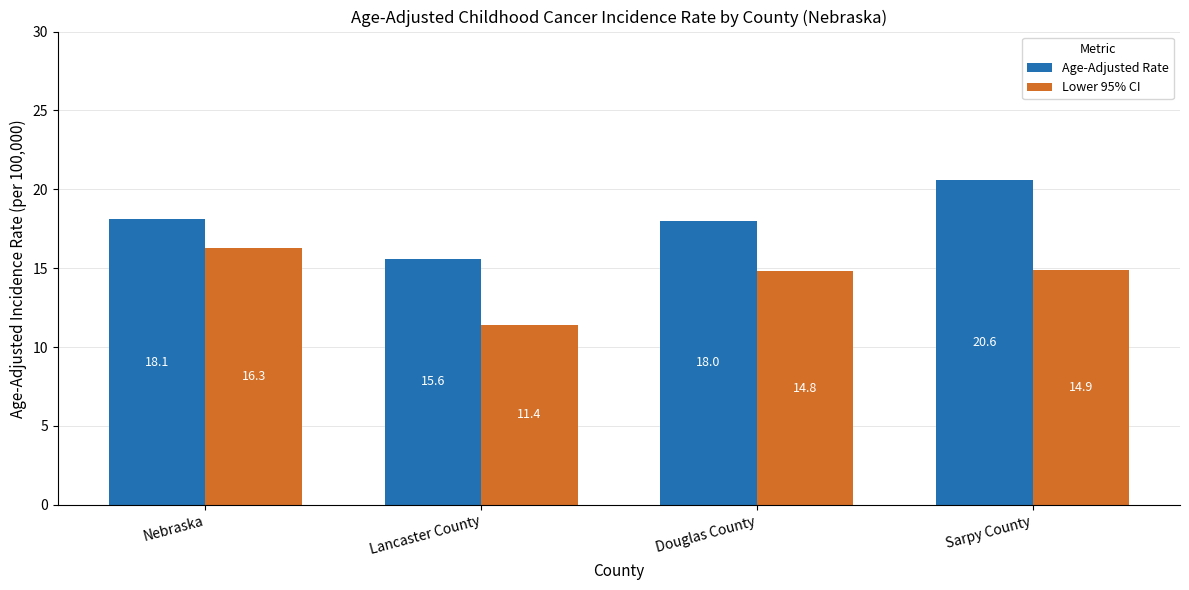

What is the difference between the highest and lowest values at Sarpy County?

5.7